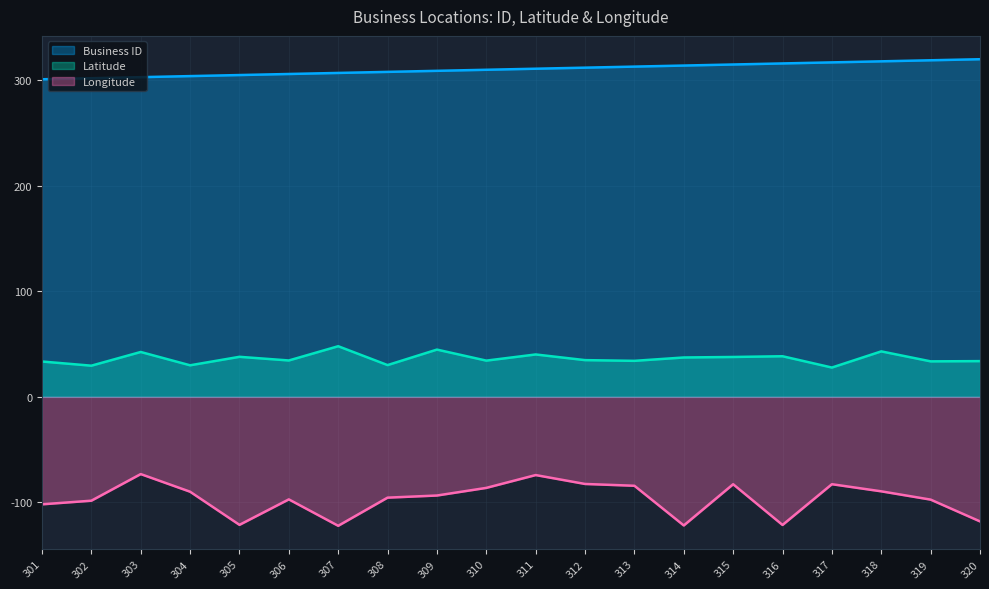

Between 301 and 302, which is larger?

302